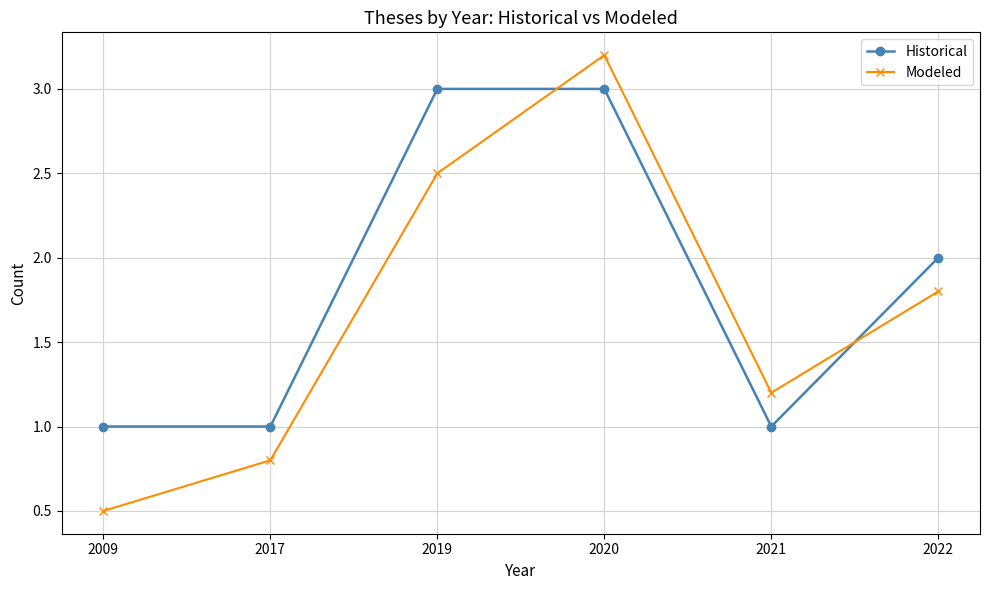

Reading left to right, extract all data points from this chart.

Historical: 1.0	1.0	3.0	3.0	1.0	2.0
Modeled: 0.5	0.8	2.5	3.2	1.2	1.8